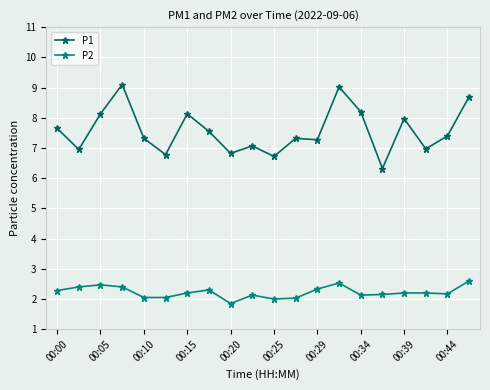

How many series are shown in this chart?

2